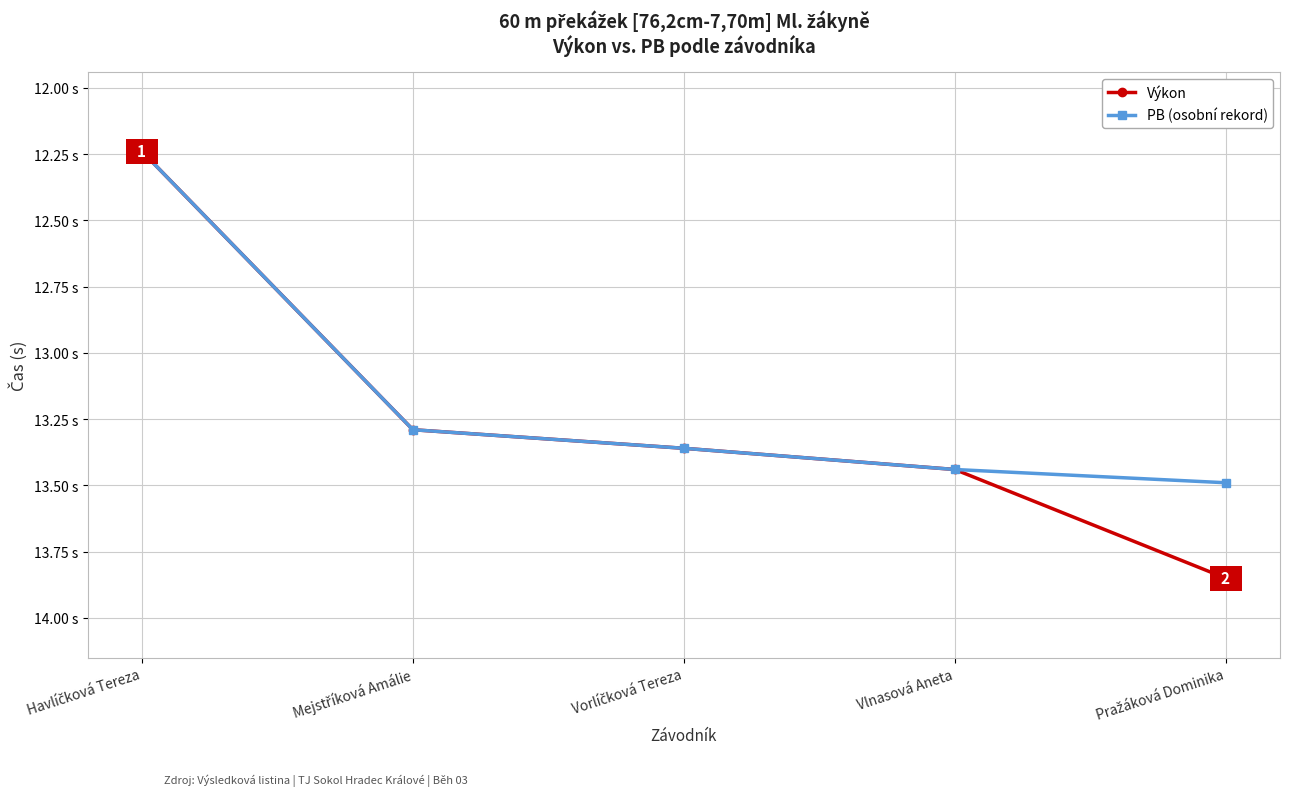

What are all the series names shown in the legend?

Výkon, PB (osobní rekord)